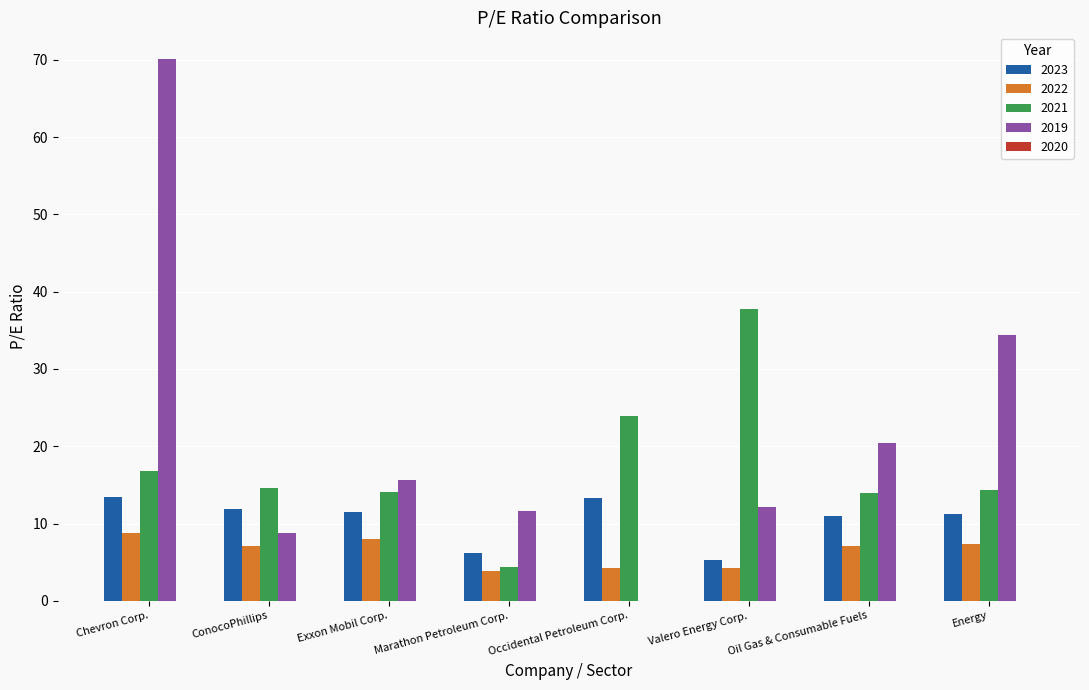

What value does the 2022 series have at Exxon Mobil Corp.?

8.0